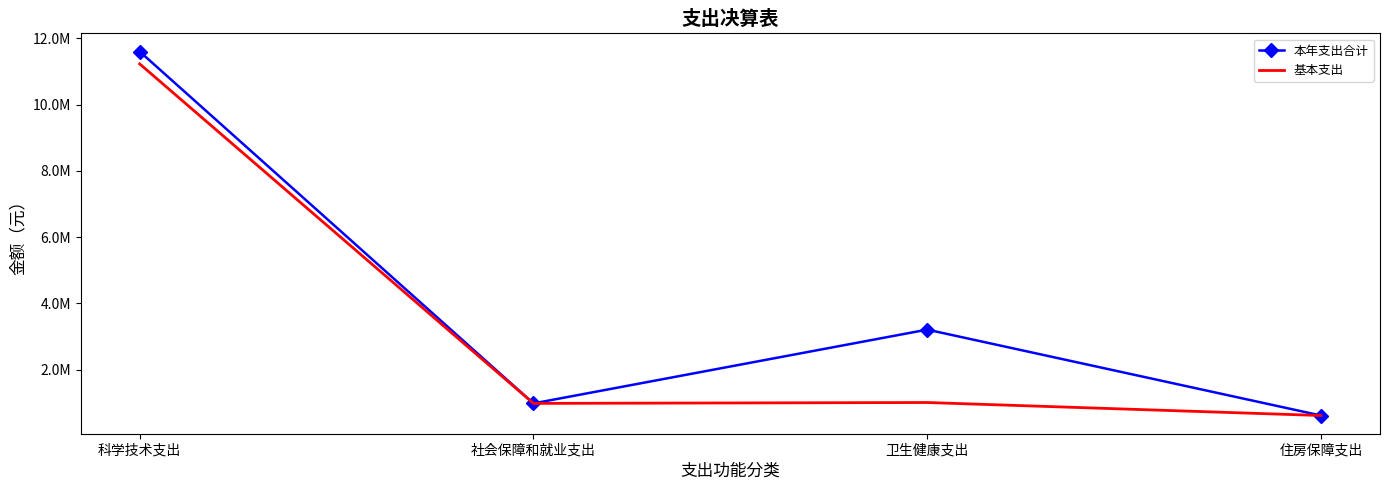

At 卫生健康支出, list the series in order from largest to smallest.

本年支出合计, 基本支出